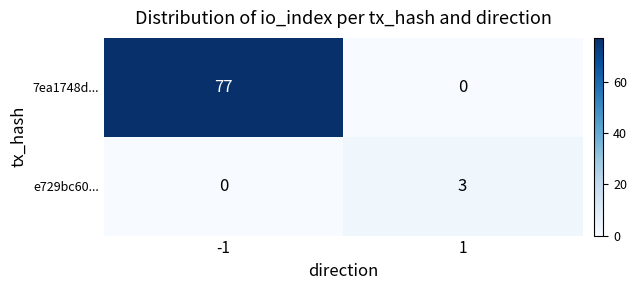

Between -1 and 1, which series saw the biggest shift?

7ea1748d...